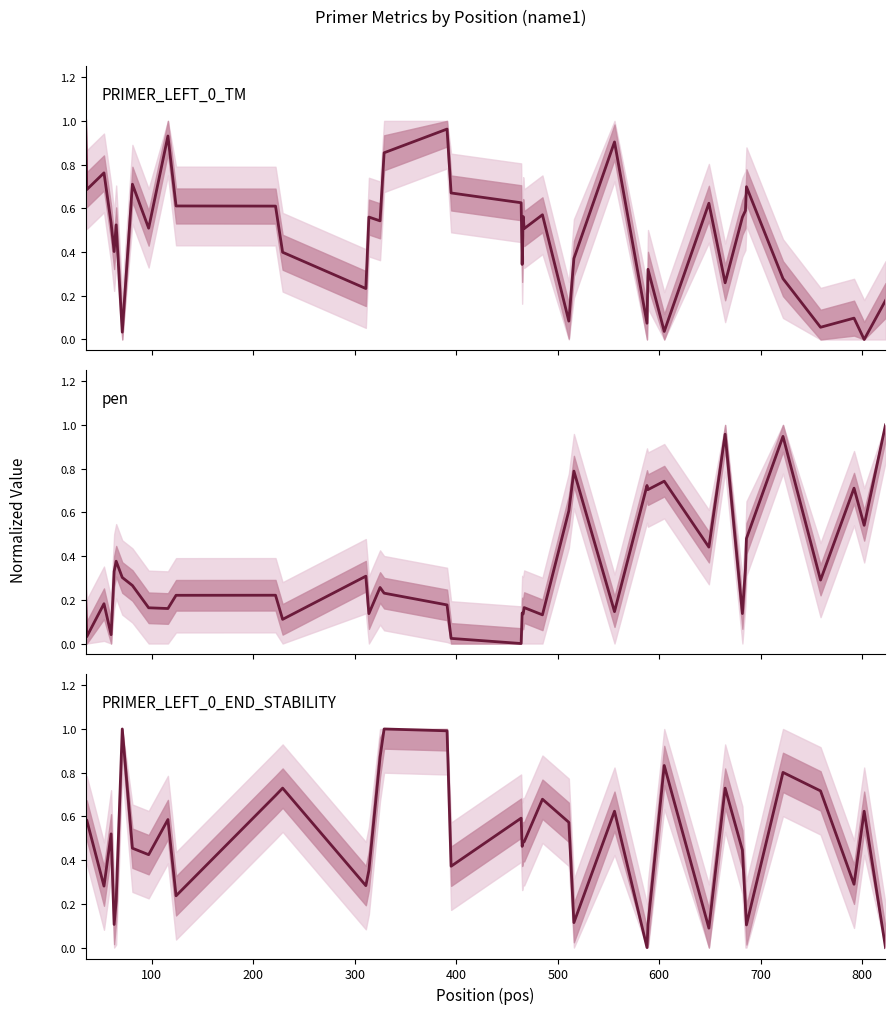

What are all the series names shown in the legend?

PRIMER_LEFT_0_TM, pen, PRIMER_LEFT_0_END_STABILITY